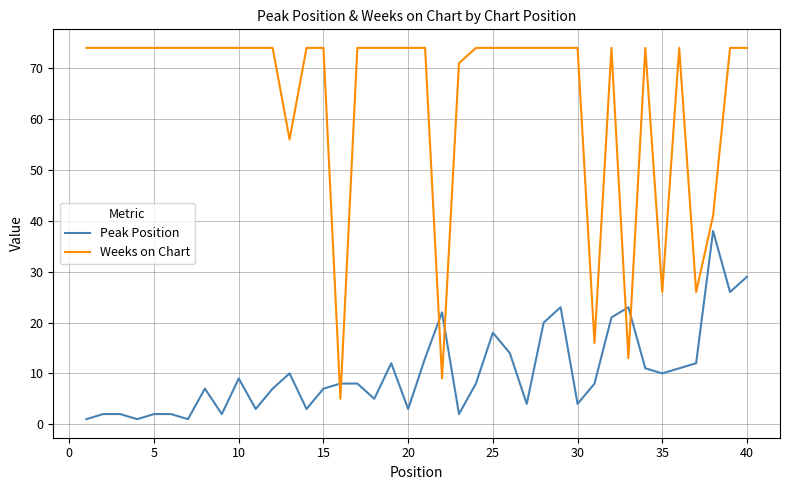

Reading right to left, transcribe all the data shown in this chart.

Peak Position: 29	26	38	12	11	10	11	23	21	8	4	23	20	4	14	18	8	2	22	13	3	12	5	8	8	7	3	10	7	3	9	2	7	1	2	2	1	2	2	1
Weeks on Chart: 74	74	41	26	74	26	74	13	74	16	74	74	74	74	74	74	74	71	9	74	74	74	74	74	5	74	74	56	74	74	74	74	74	74	74	74	74	74	74	74